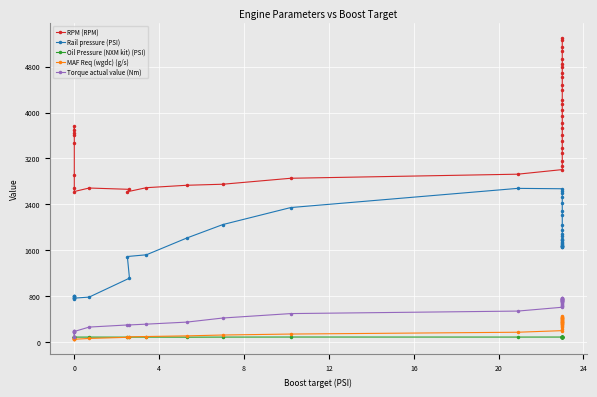

What is the difference between the maximum and minimum values in the RPM (RPM) series?

2682.0